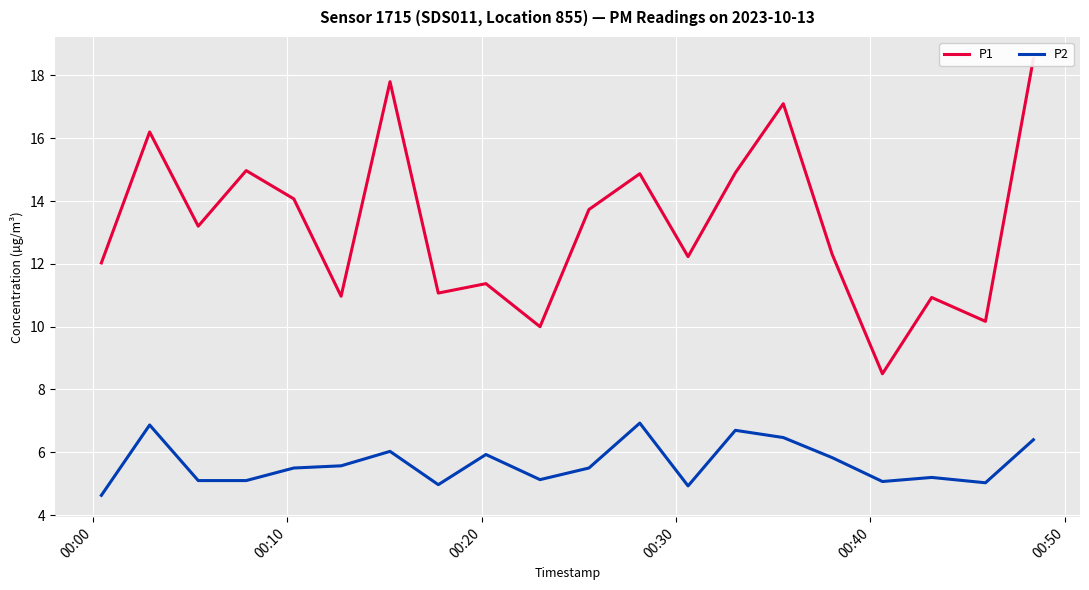

What is the lowest value of the P2 series?

4.6